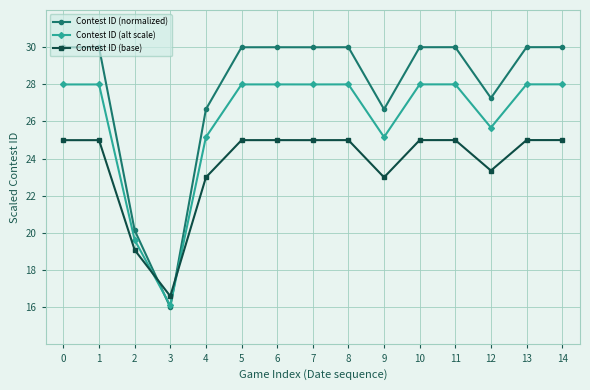

True or false: Contest ID (normalized) has a value of 39.4 at 5.

False